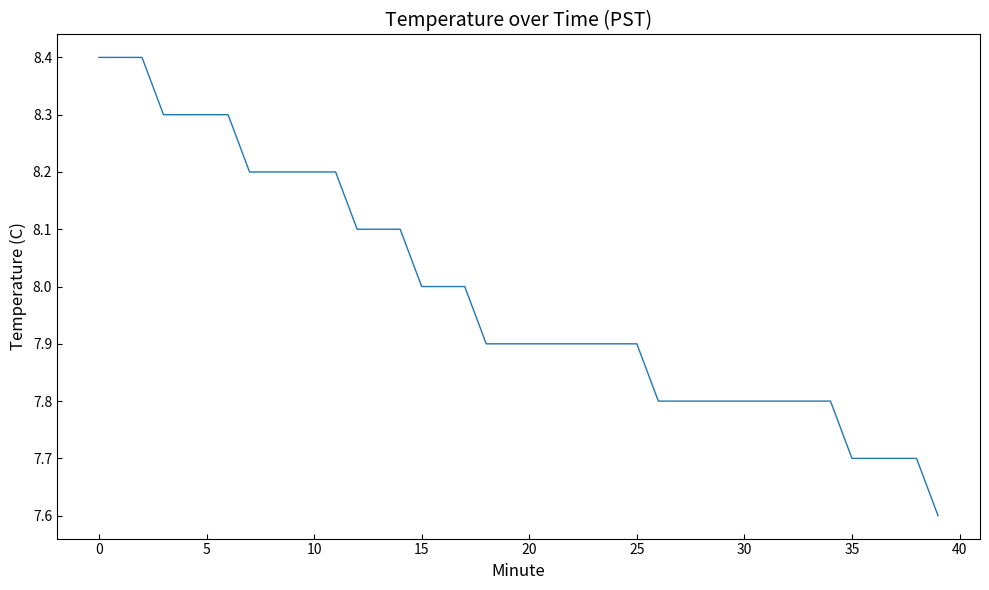

Reading right to left, extract all data points from this chart.

7.6	7.7	7.7	7.7	7.7	7.8	7.8	7.8	7.8	7.8	7.8	7.8	7.8	7.8	7.9	7.9	7.9	7.9	7.9	7.9	7.9	7.9	8.0	8.0	8.0	8.1	8.1	8.1	8.2	8.2	8.2	8.2	8.2	8.3	8.3	8.3	8.3	8.4	8.4	8.4